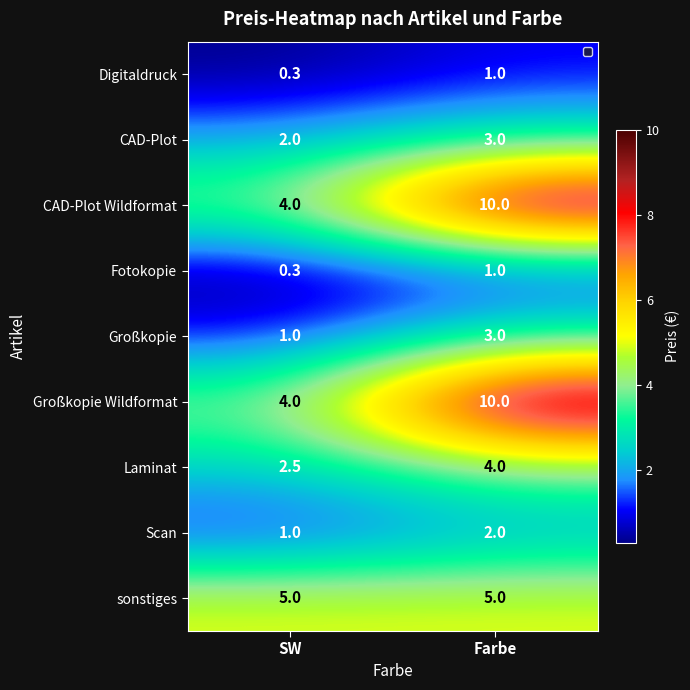

The value of CAD-Plot at Farbe is 3.0. True or false?

True